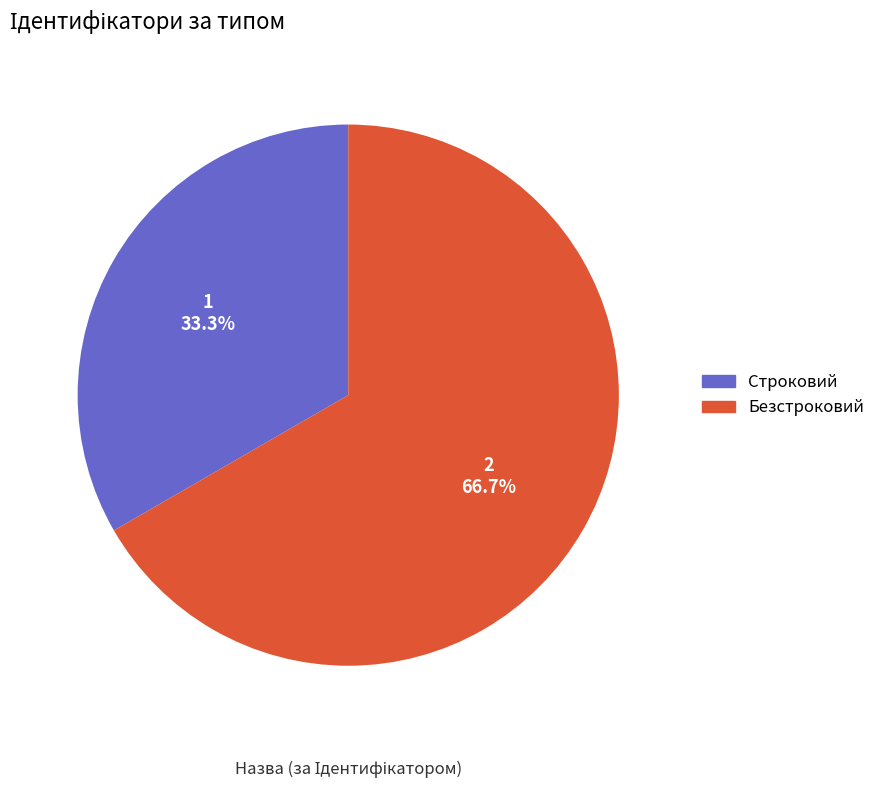

Which has a higher value, Строковий or Безстроковий?

Безстроковий